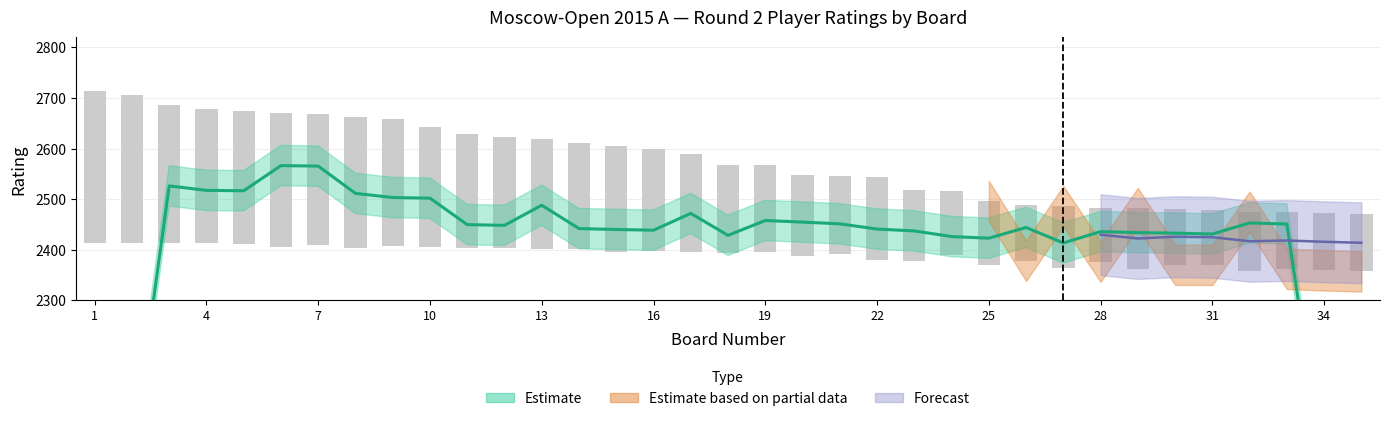

Are the bars horizontal?

No